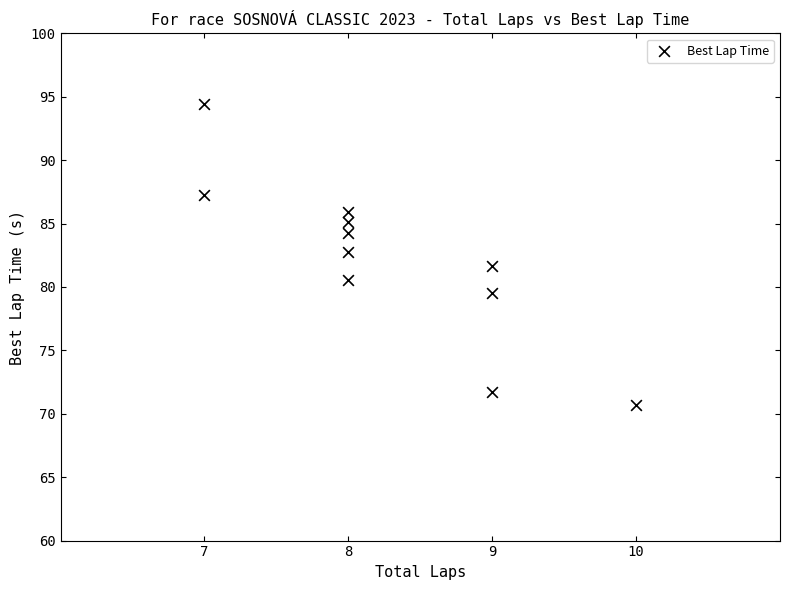

What is the average X value?

8.3